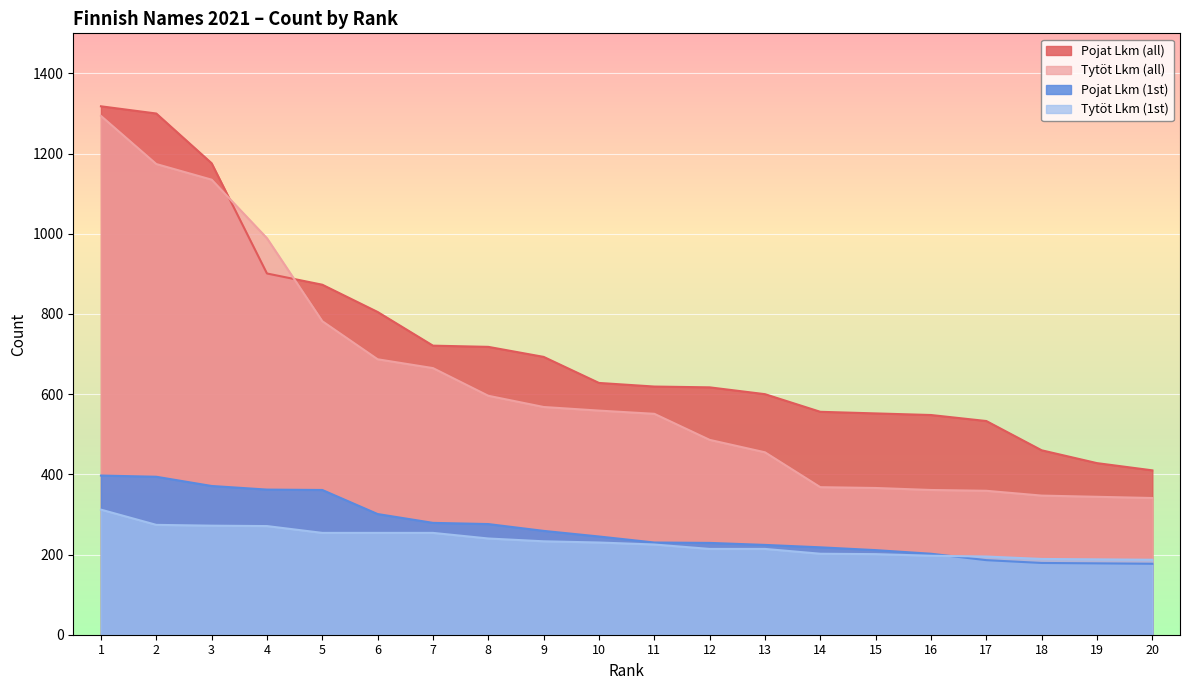

What are all the series names shown in the legend?

Pojat Lkm (all), Tytöt Lkm (all), Pojat Lkm (1st), Tytöt Lkm (1st)